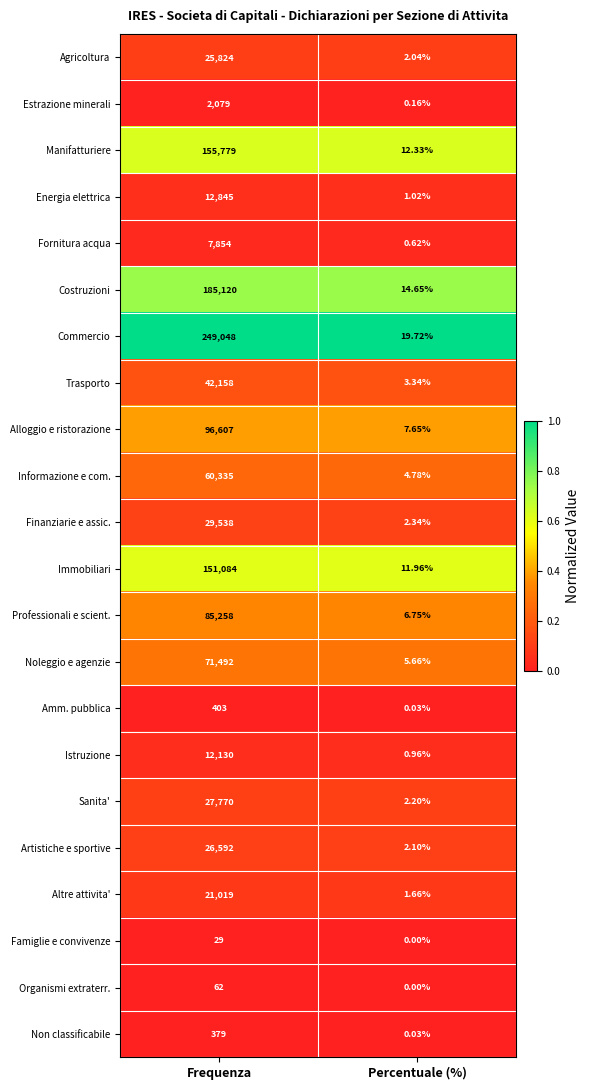

List the labels in order of Alloggio e ristorazione value, largest first.

Frequenza, Percentuale (%)